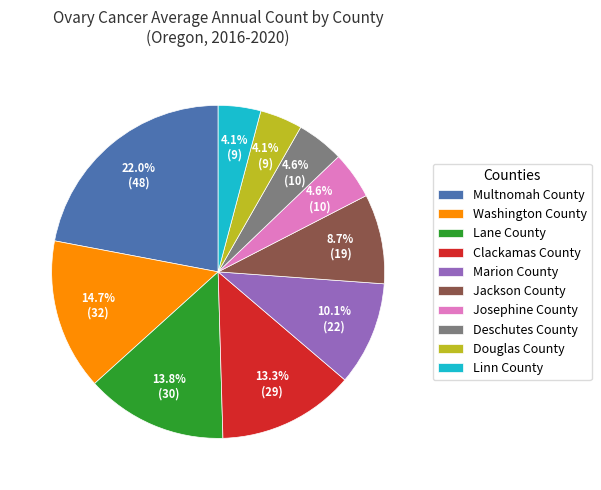

True or false: Clackamas County accounts for 13% of the total.

True